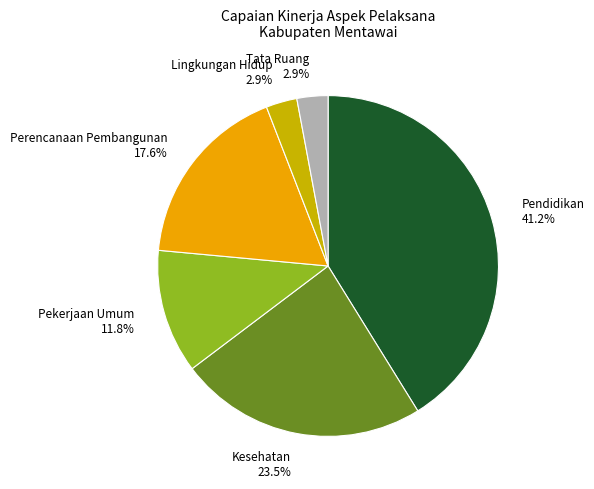

Count the number of slices in the pie.

6